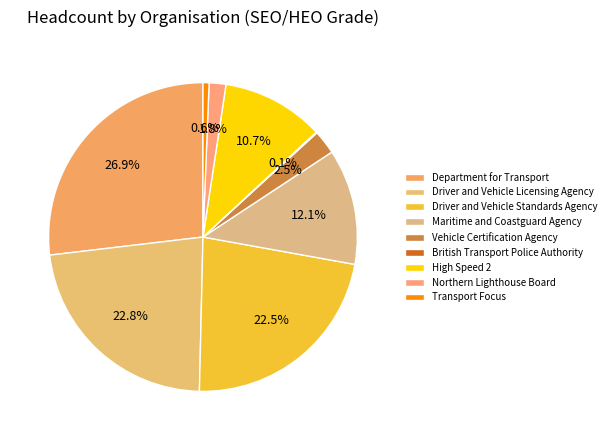

What percentage do British Transport Police Authority and Driver and Vehicle Standards Agency together represent?

22.6%